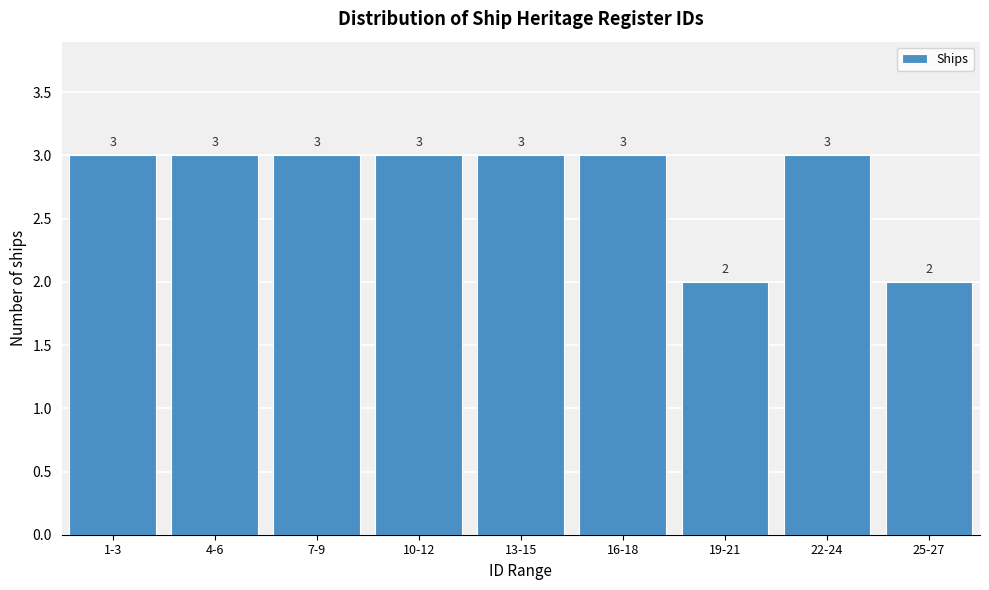

Reading left to right, extract all data points from this chart.

3	3	3	3	3	3	2	3	2